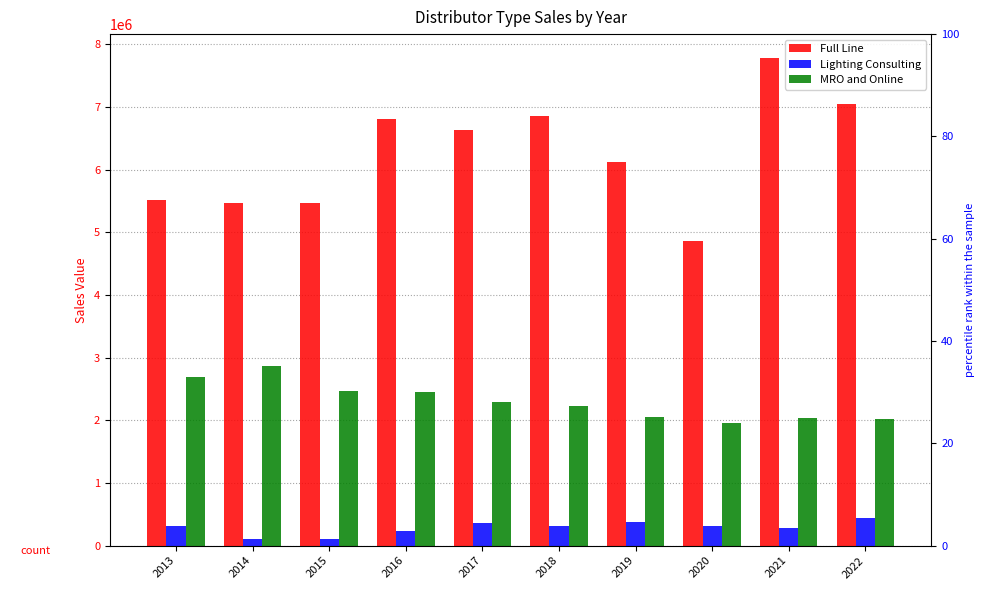

How many bars are there in each group?

3